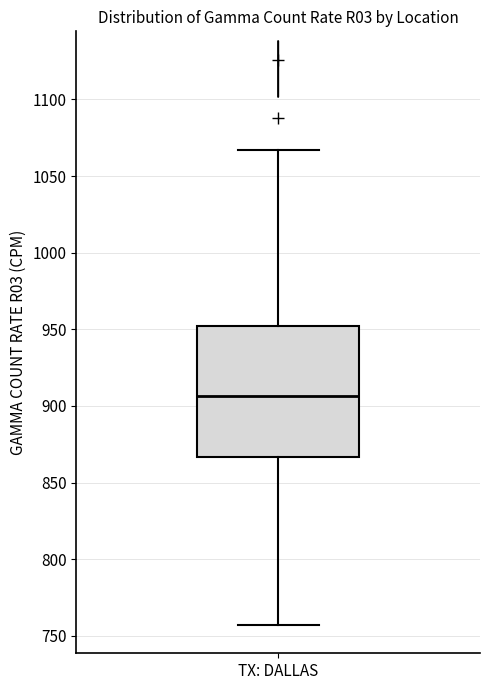

Transcribe this box plot: give where the median line is, the range the box spans, and where the two whiskers end, as read against the y-axis. The values are not printed on the chart, so give them approximately, as read against the axis.

median 905, box 865 to 950, whiskers 755 to 1065